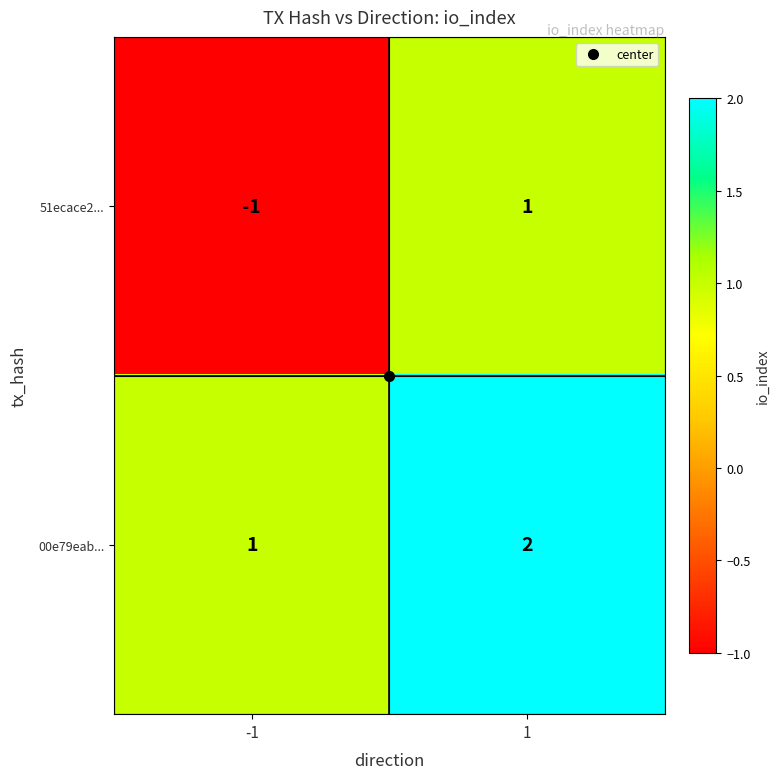

What is the sum of the 00e79eab... values at 1 and -1?

3